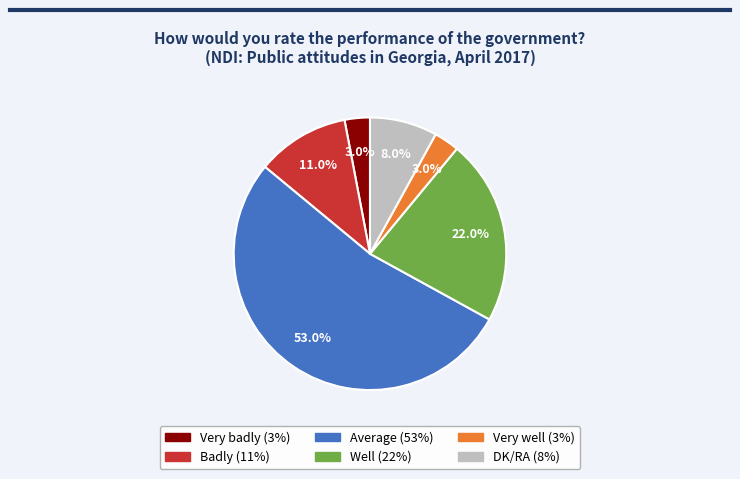

Combined, do DK/RA and Average account for over 50%?

Yes